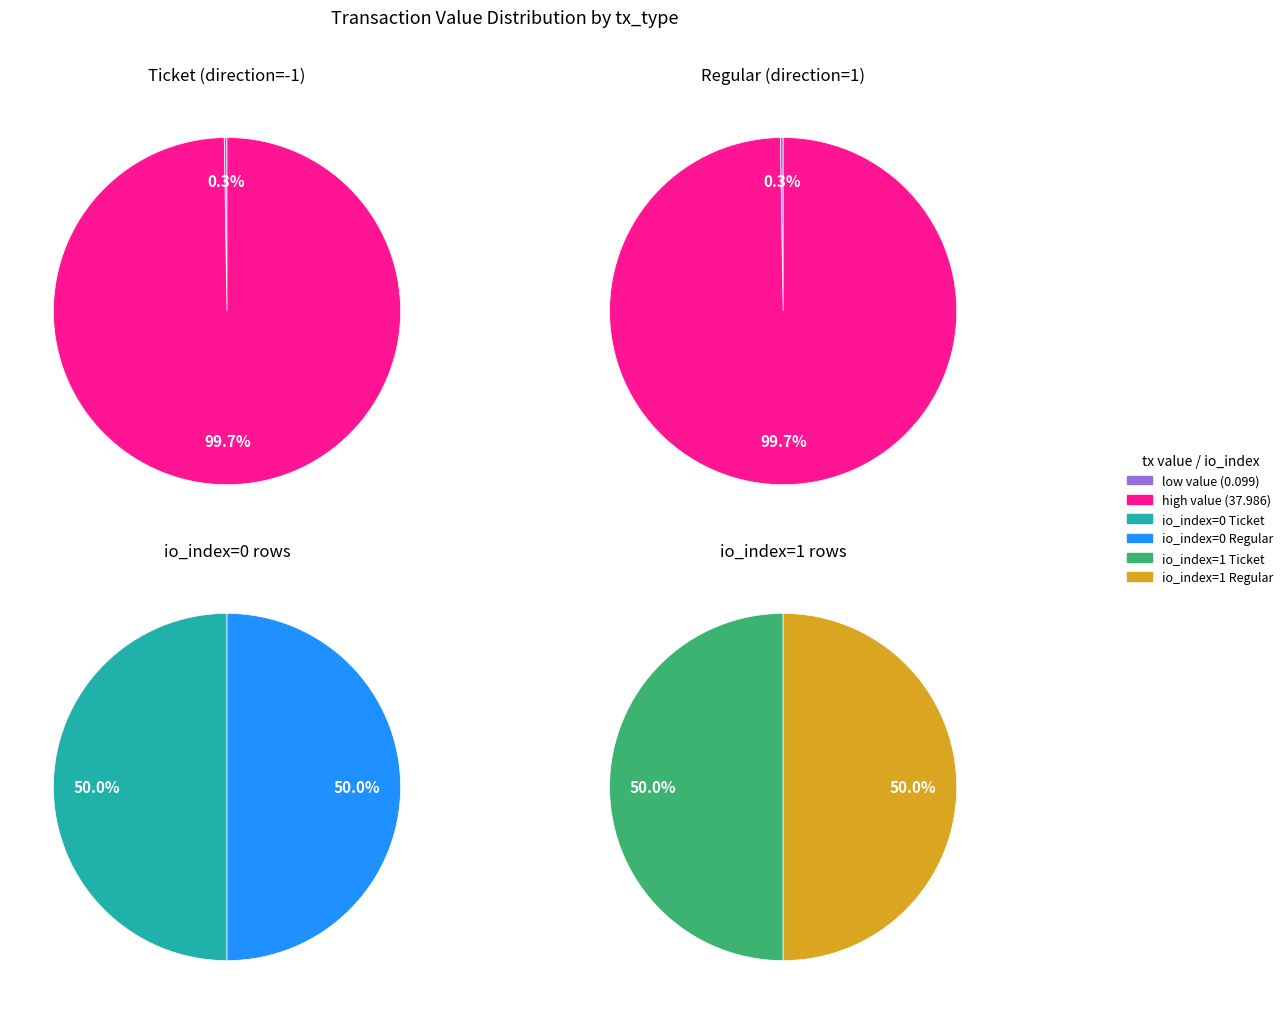

Between 10 and 3, which is larger?

10